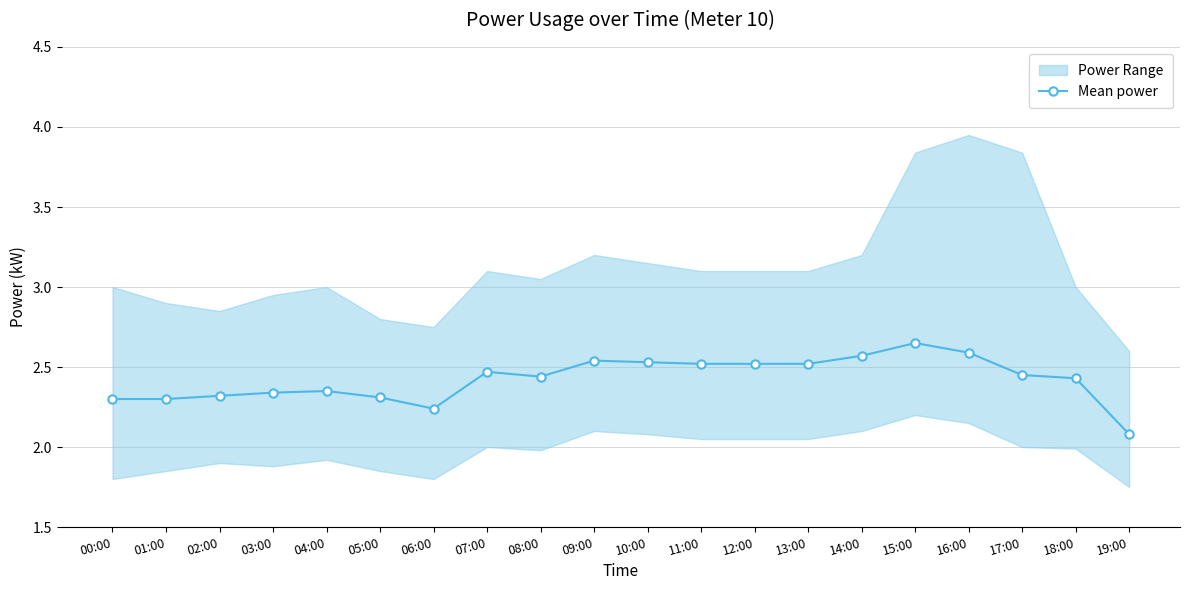

What is the label of the 3rd point from the right?

17:00